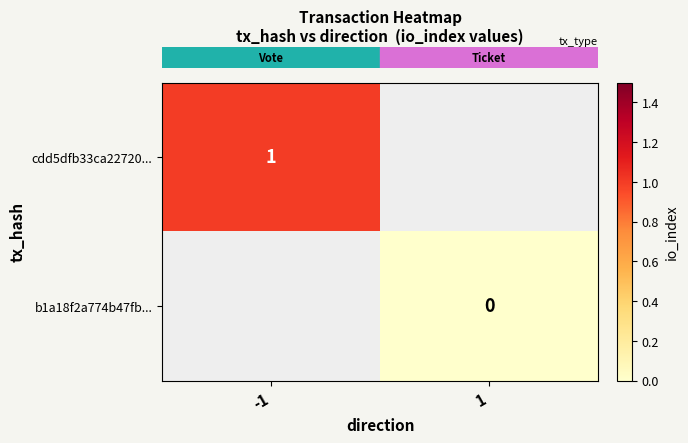

Which has a higher value, -1 or 1?

1